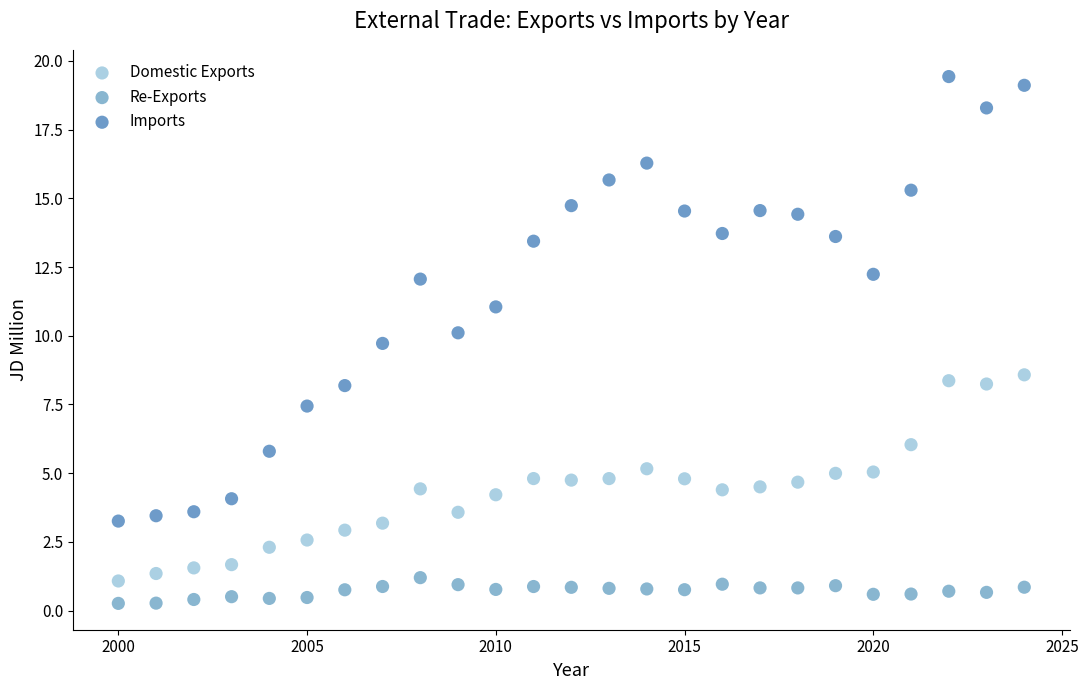

Which series contains the highest Y value?

Imports